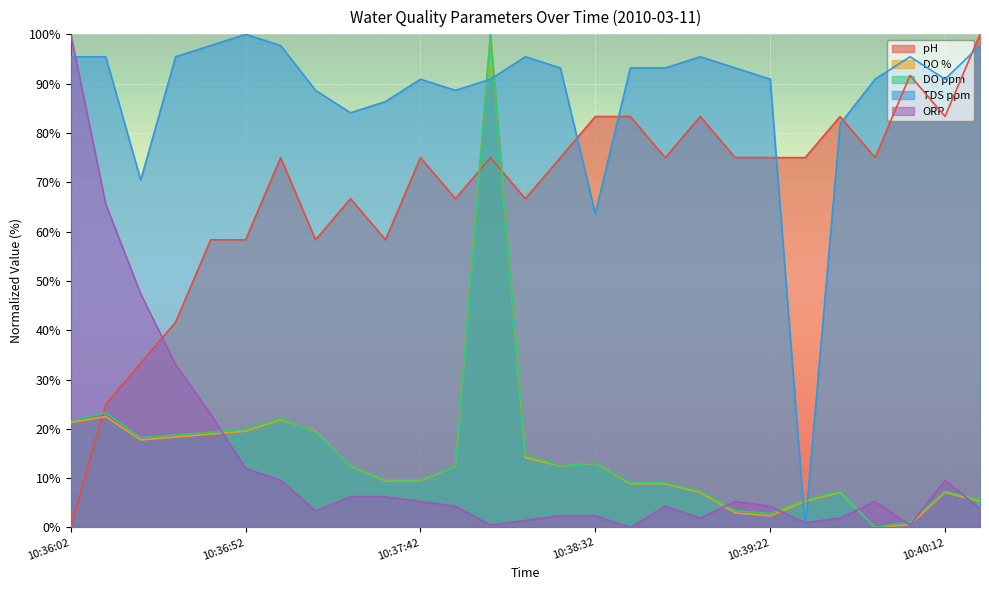

What is the difference between the highest and lowest values at 10:37:42?

85.6